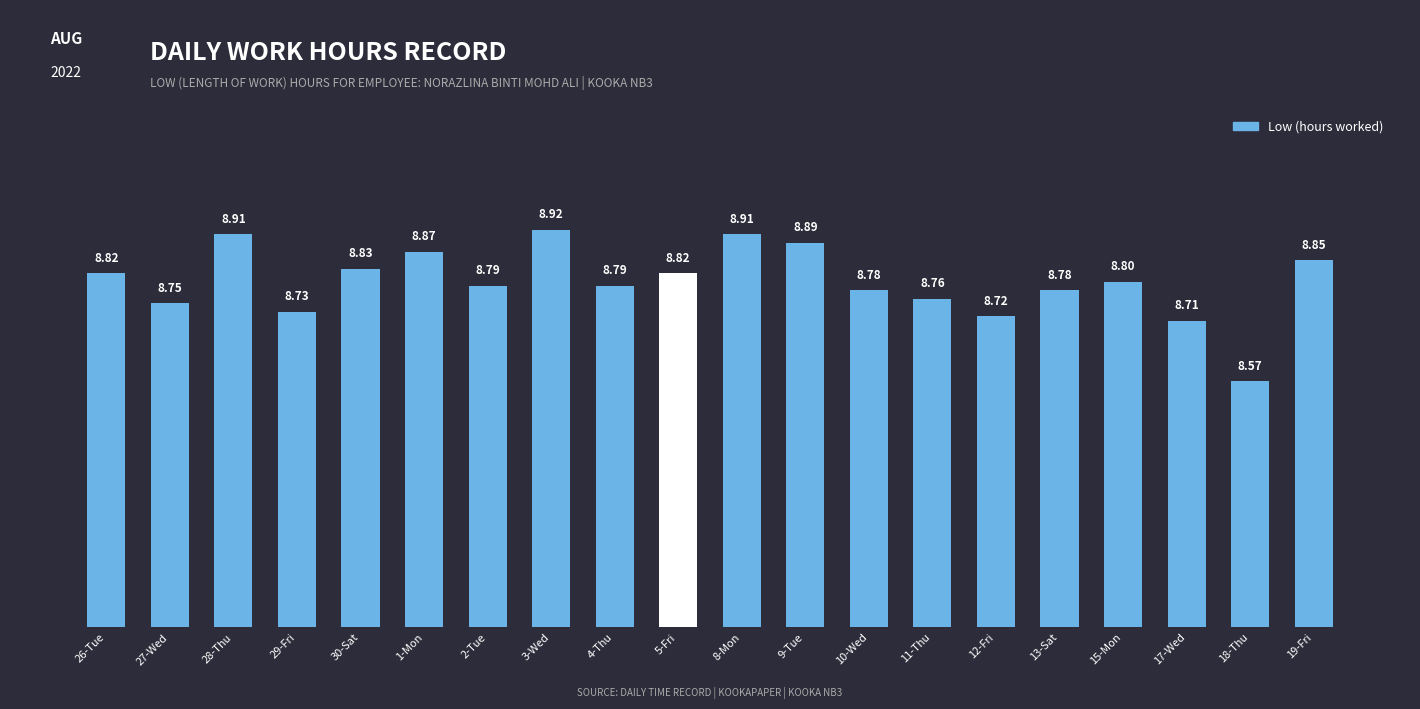

What is the average value?

8.8